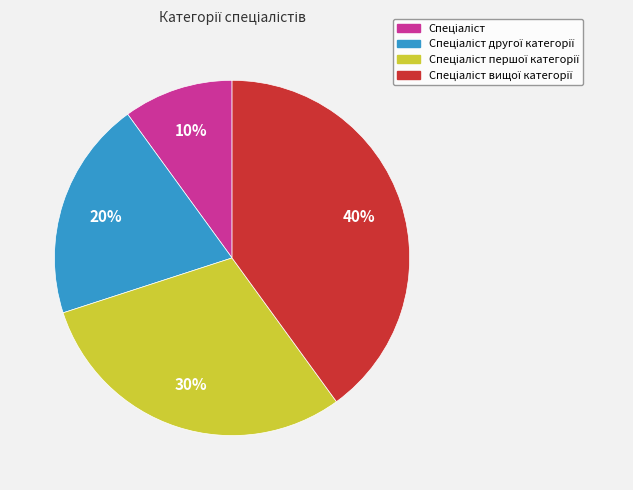

To the nearest percent, what is the difference between the largest and smallest slice percentages?

30%